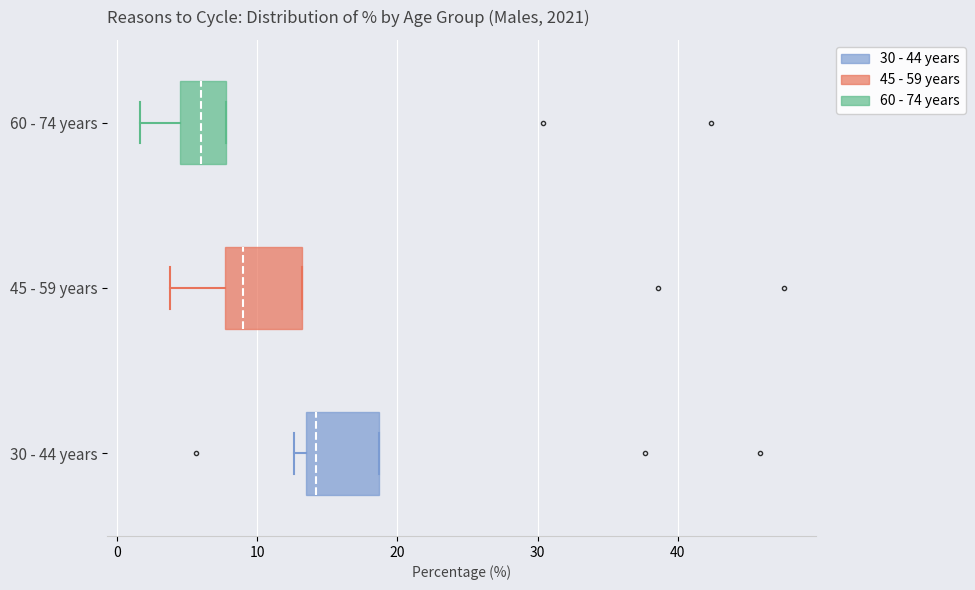

Reading bottom to top, transcribe this box plot: for each box, give where its median line is, the range the box spans, and where its two whiskers end, as read against the x-axis. The values are not printed on the chart, so give them approximately, as read against the axis.

30 - 44 years: median 14 (just right of the box's left edge), box 14 to 19, whiskers 13 to 19
45 - 59 years: median 9, box 8 to 13, whiskers 4 to 13
60 - 74 years: median 6, box 5 to 8, whiskers 2 to 8